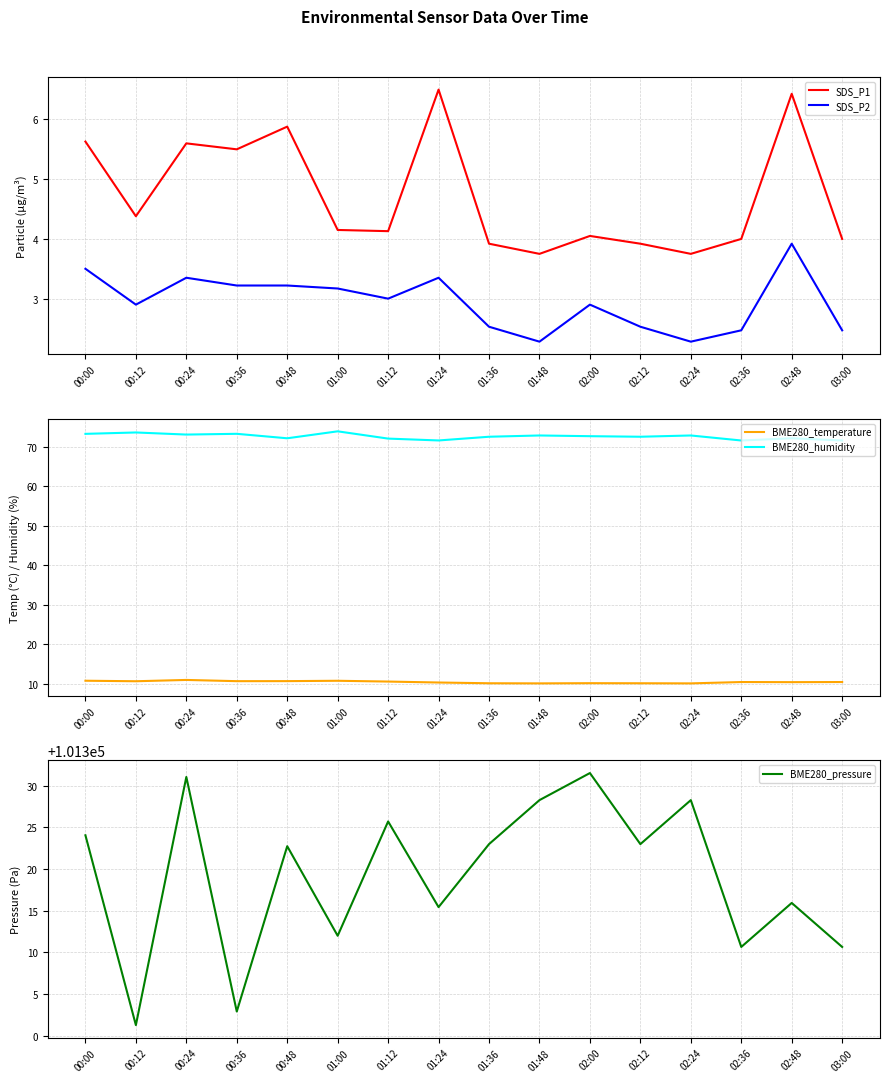

What is the total value across all series at 01:00?

101404.0